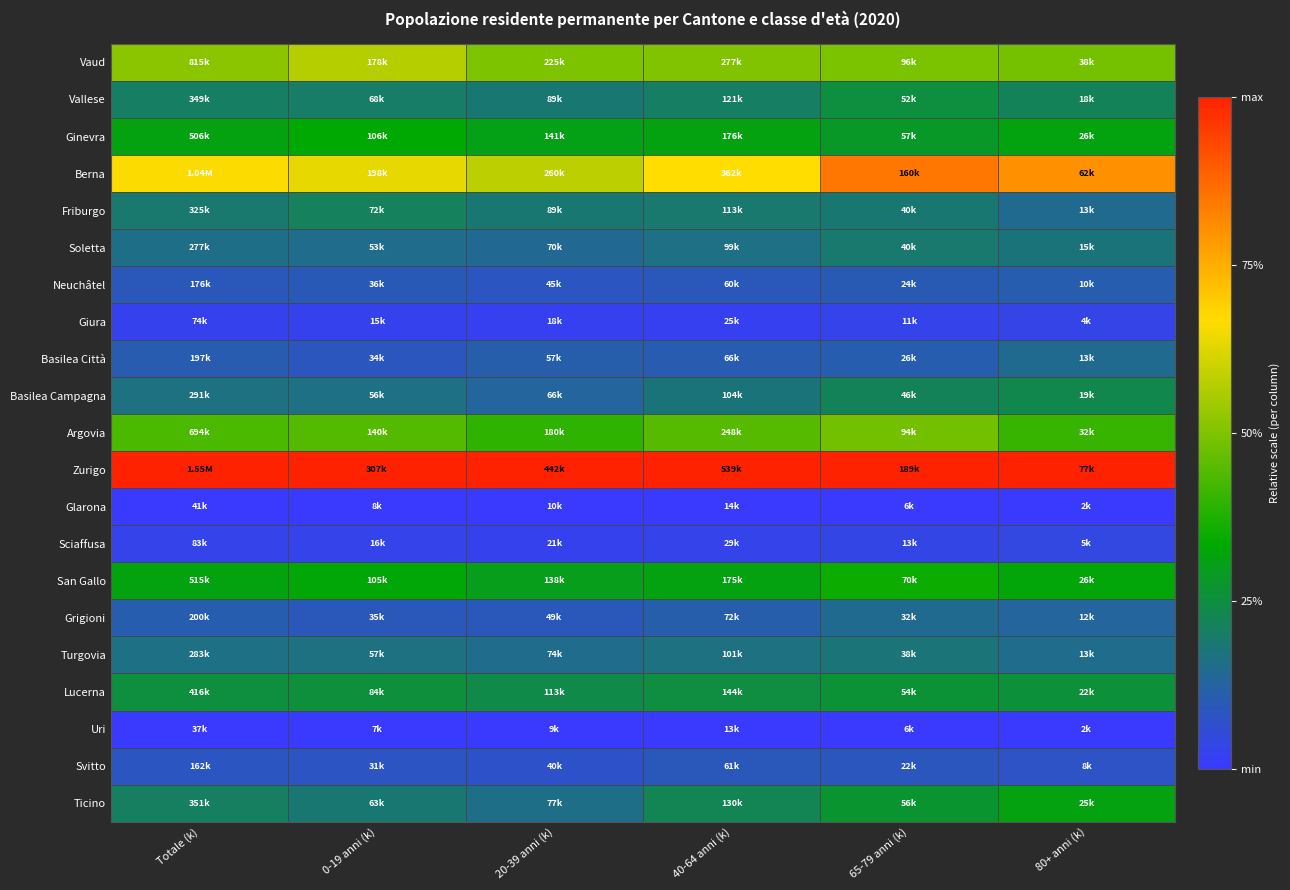

Which label corresponds to the largest value in the chart?

Totale (k)